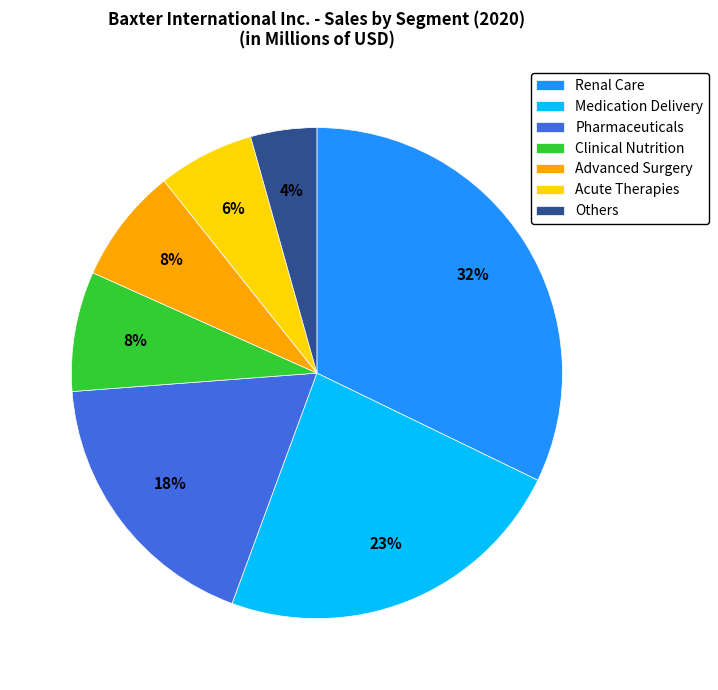

To the nearest percent, what is the average slice percentage?

14%